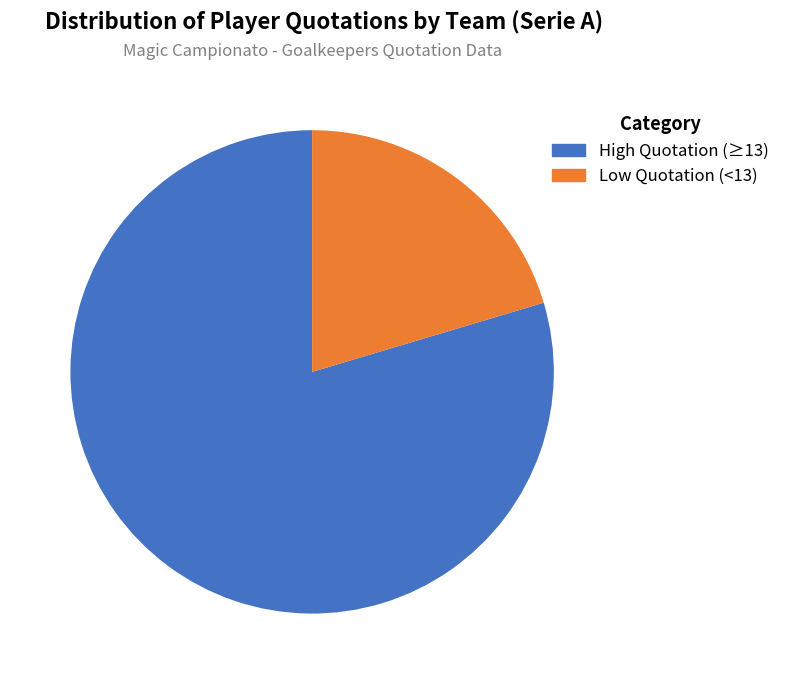

To the nearest percent, what is the difference between the largest and smallest slice percentages?

59%